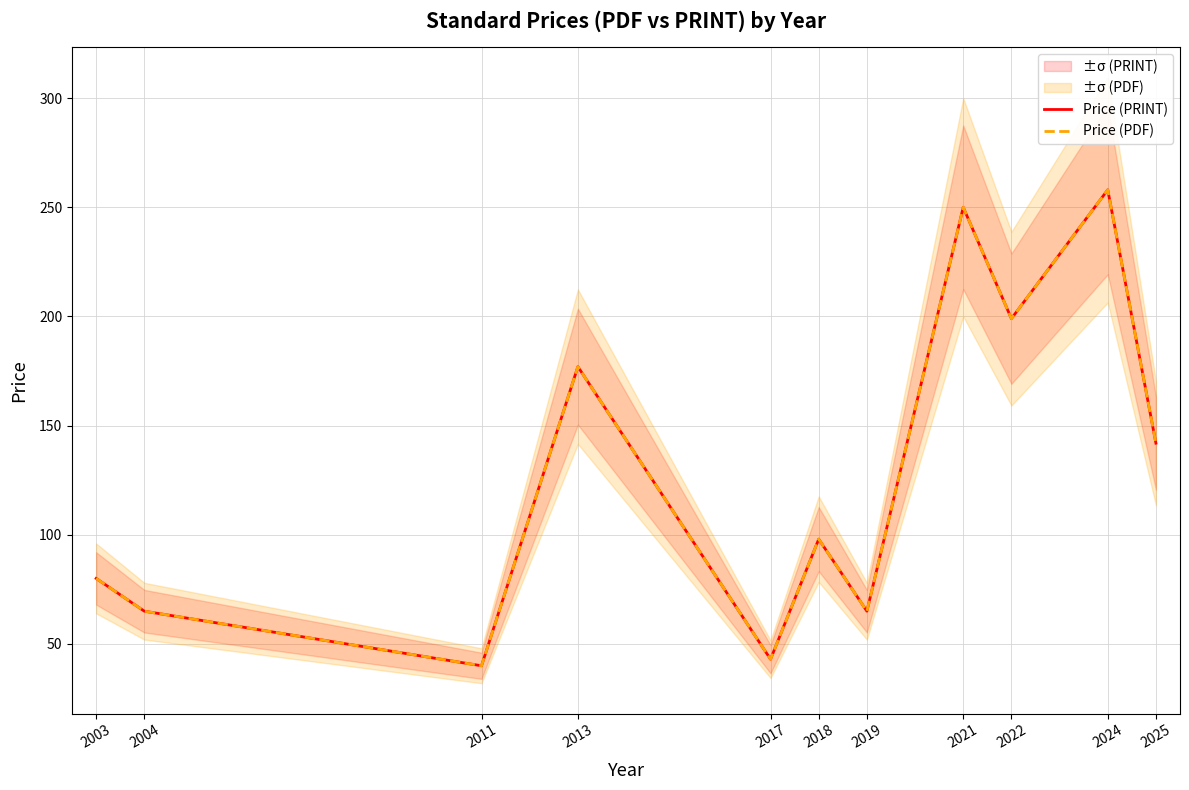

How many lines are shown in the chart?

2